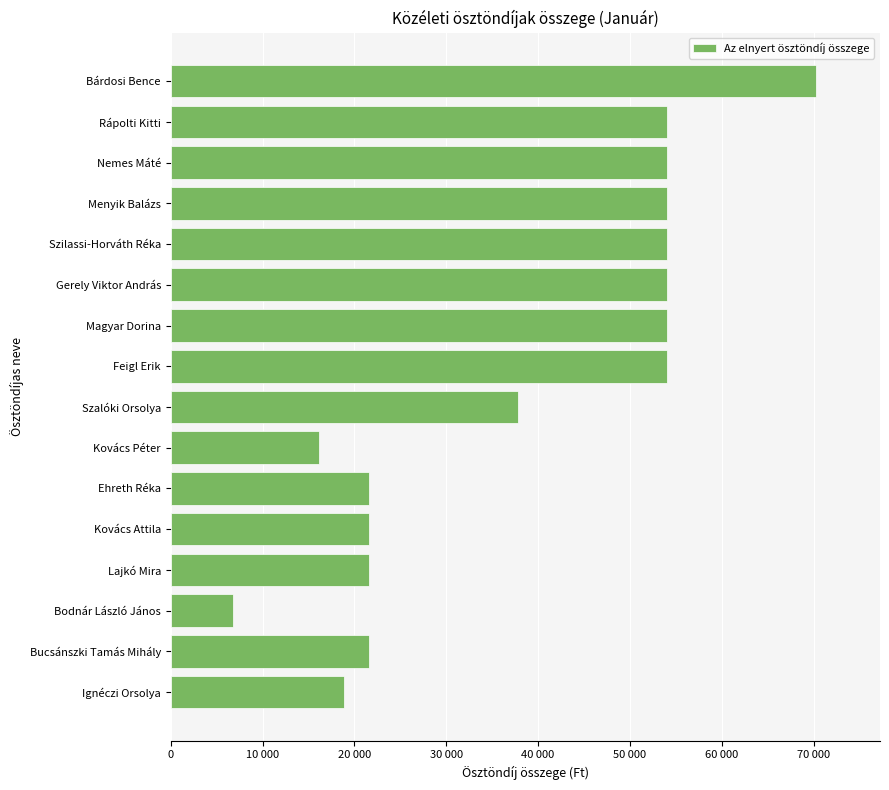

Are the bars horizontal?

Yes